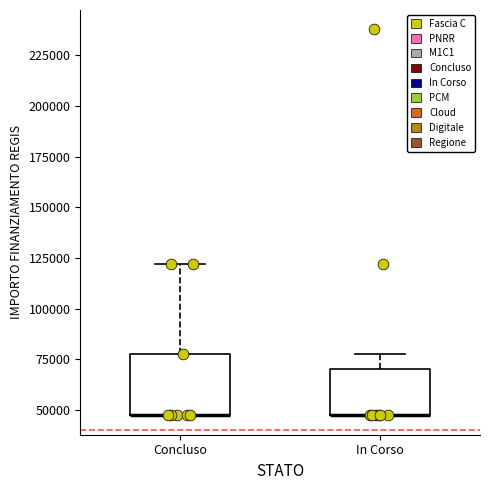

Comparing the boxes themselves (not the whiskers), which one is the tallest?

Concluso